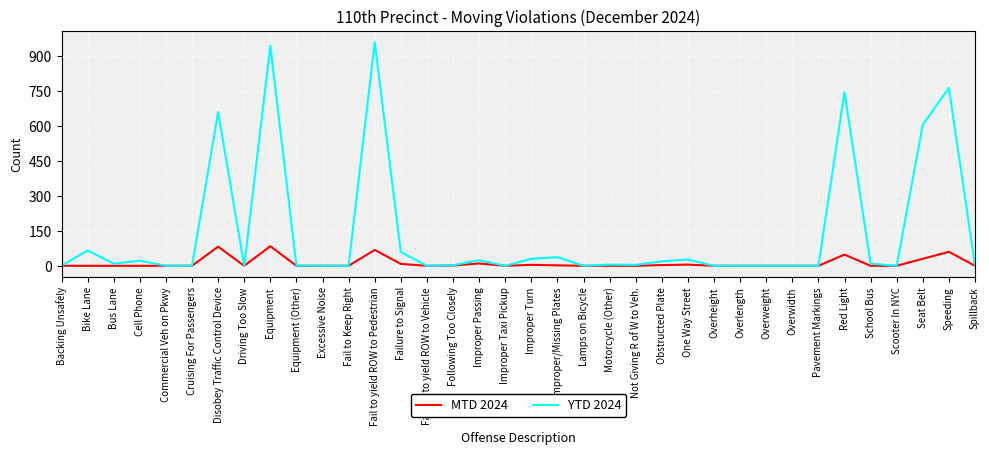

What is the maximum value shown in the chart?

959